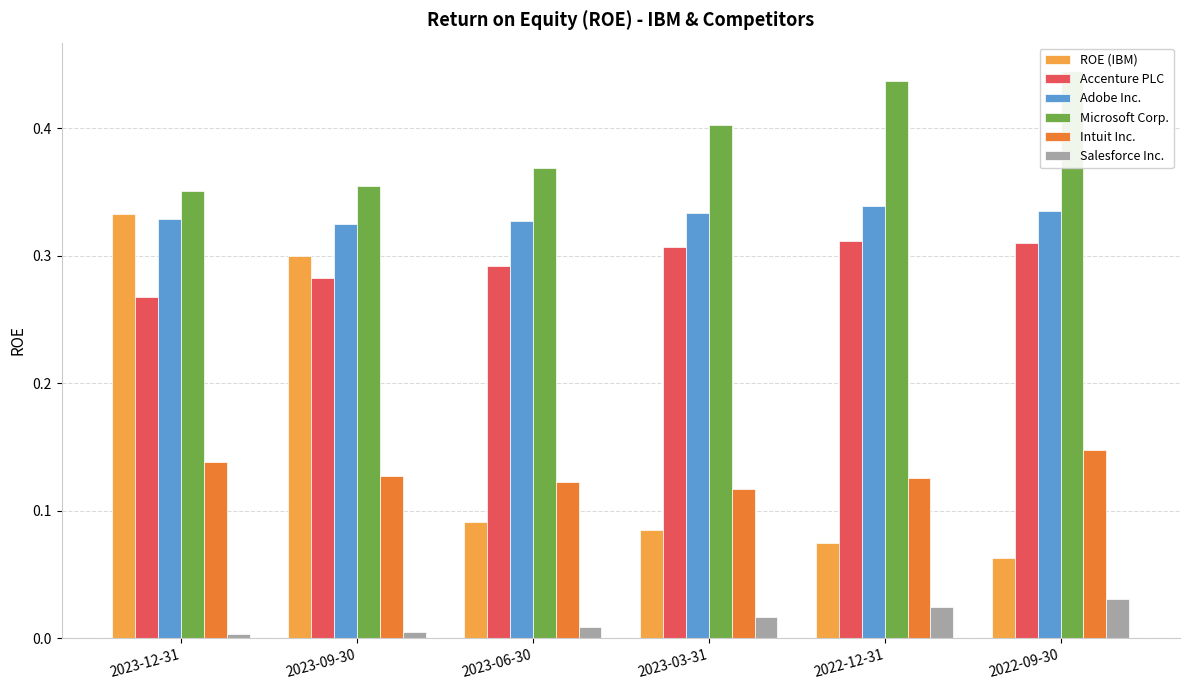

Count the number of data series in this chart.

6